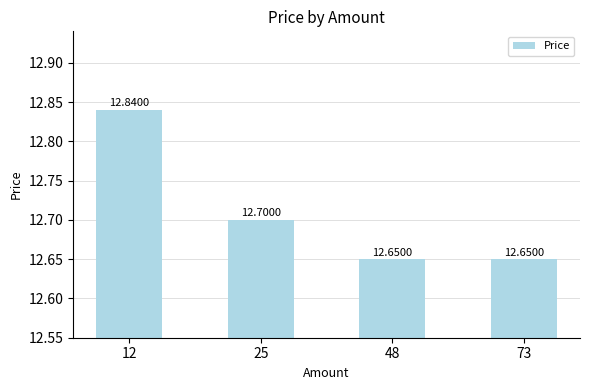

True or false: the data shows 12.8 at 12.

True